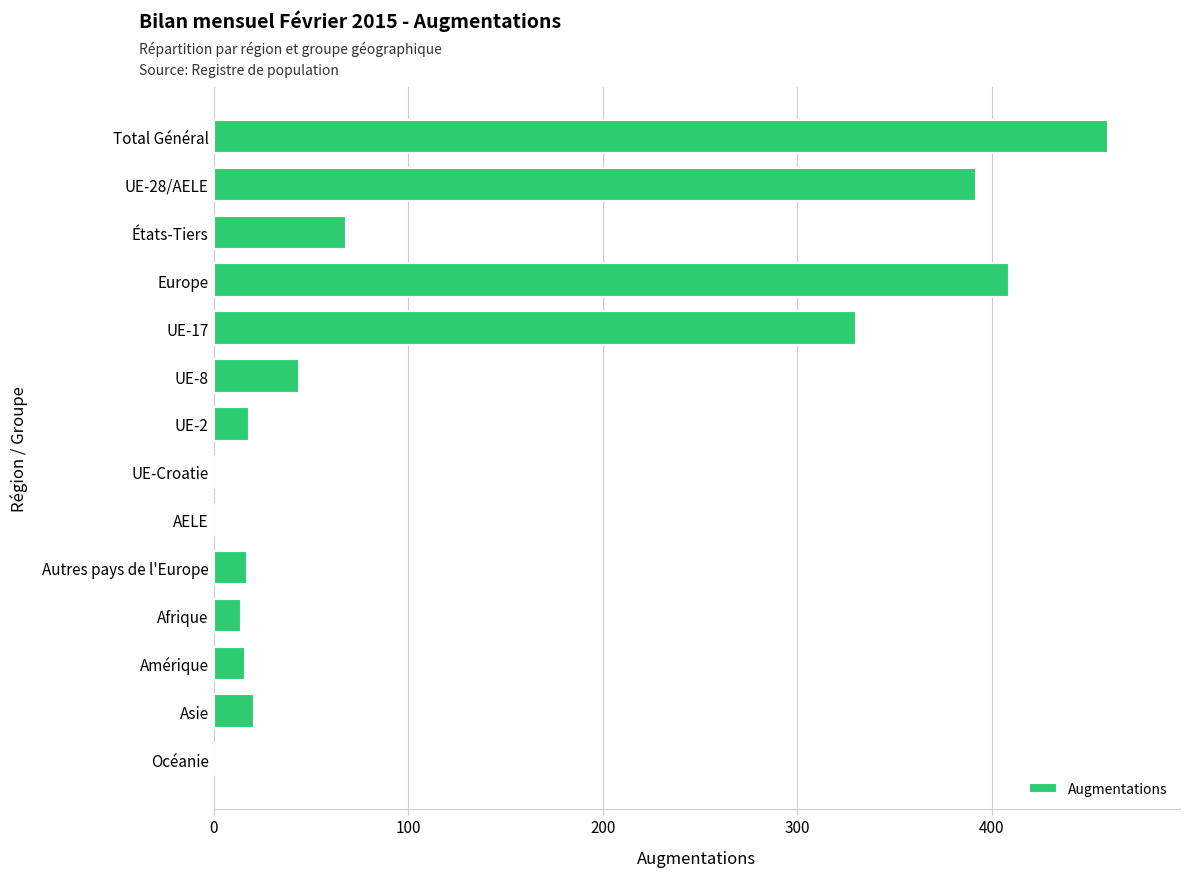

What is the sum of the values at UE-8 and Amérique?

60